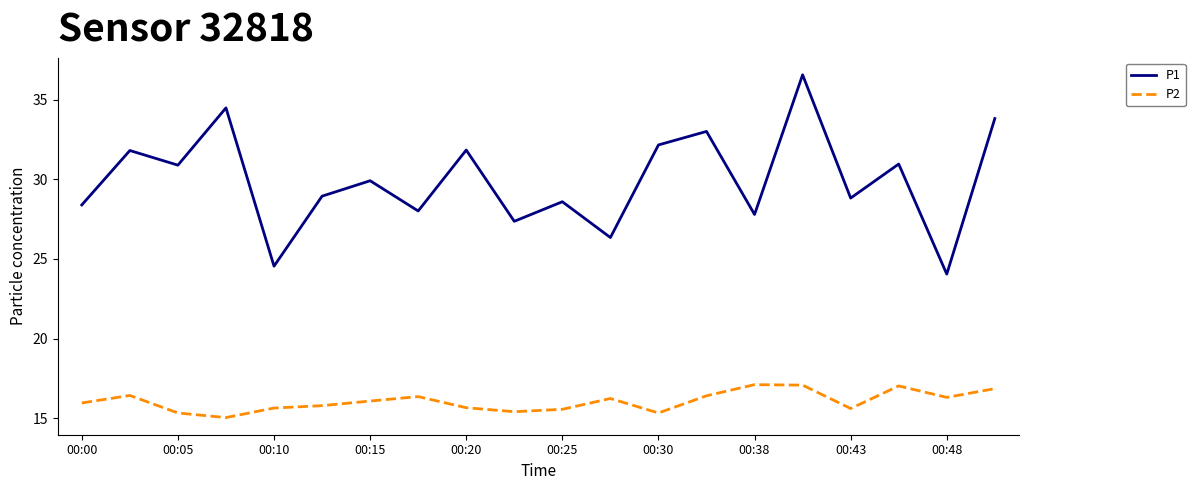

Does the chart display data point markers on the line(s)?

No